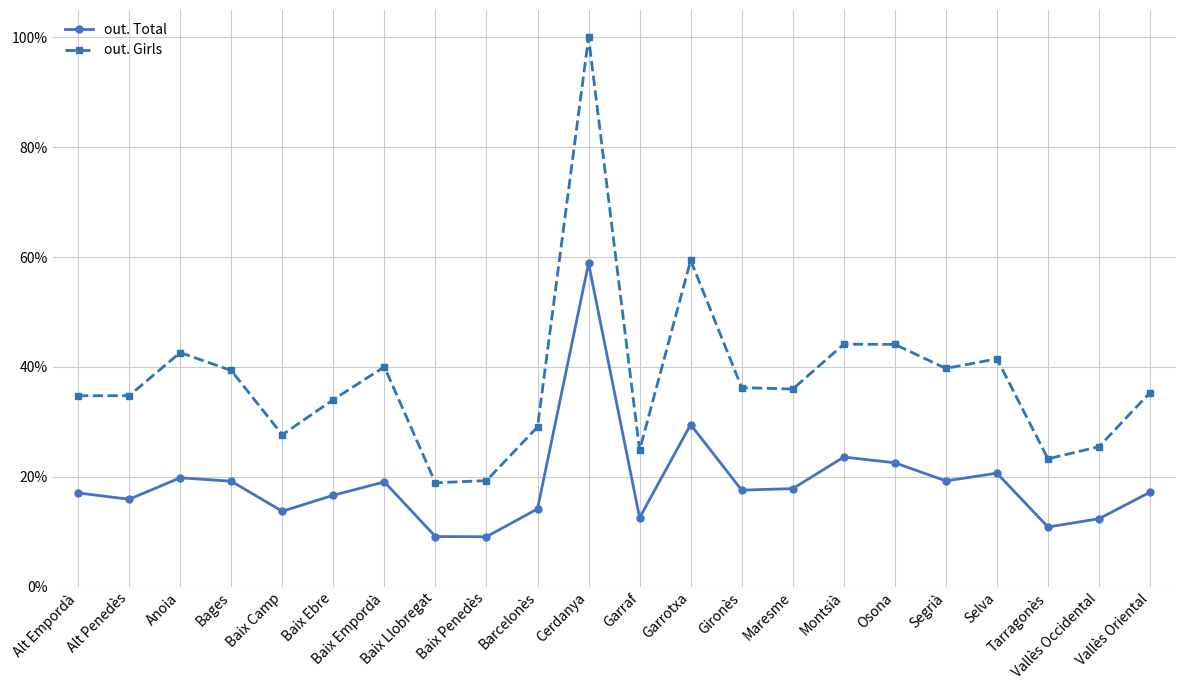

What is the value of the out. Girls point at the 19th from the left?

0.4